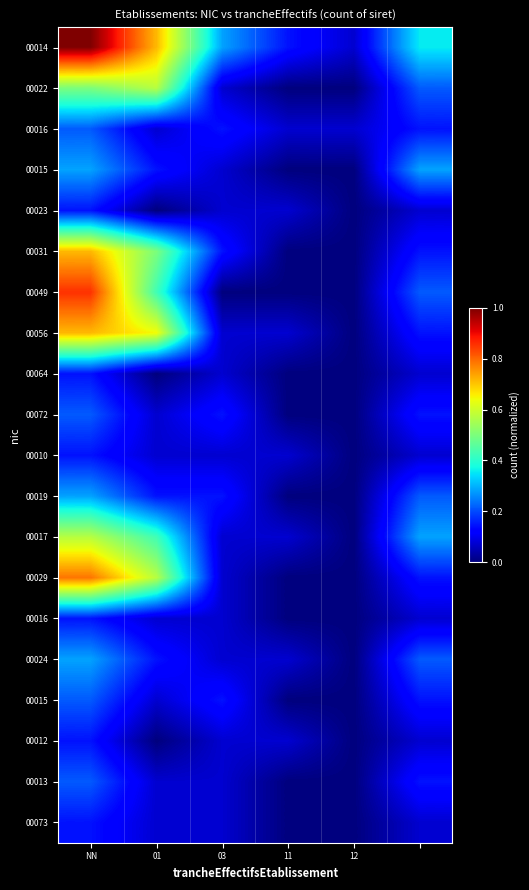

Which label corresponds to the smallest value in the chart?

11